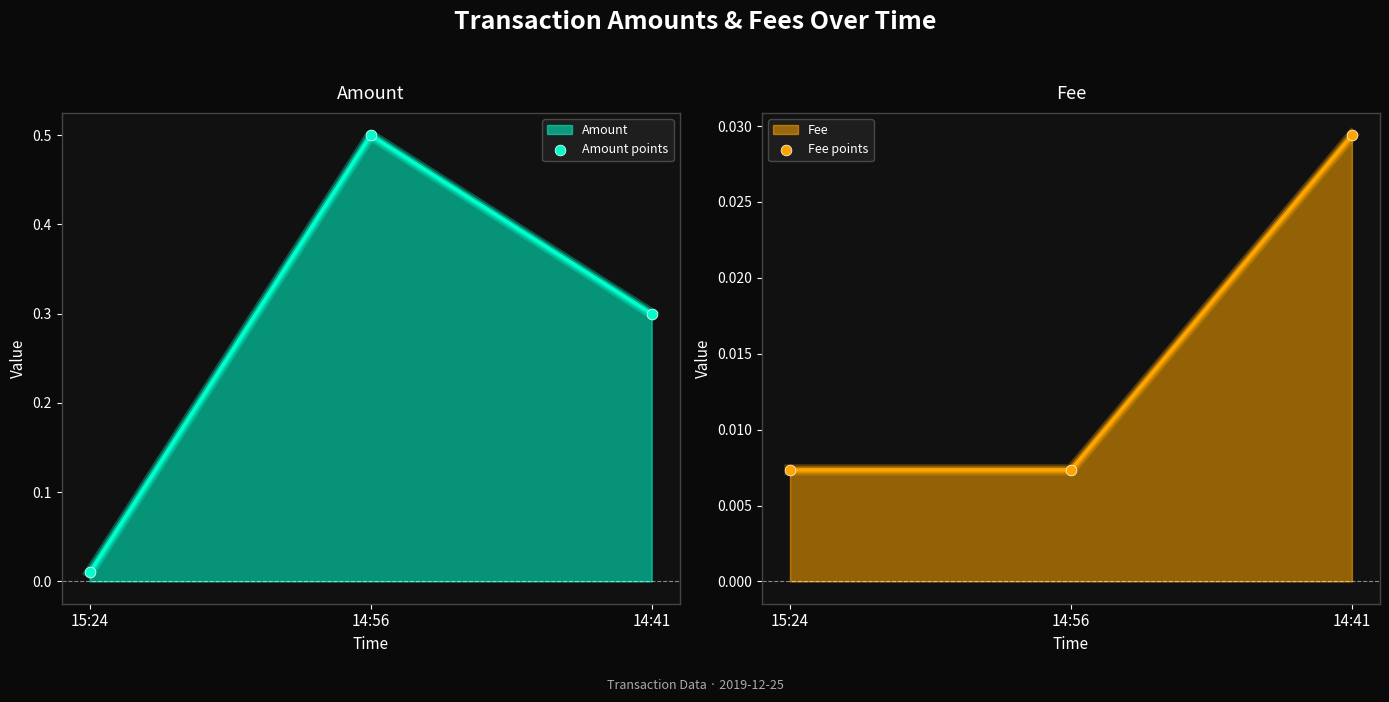

Which series reaches the maximum Y coordinate?

Amount